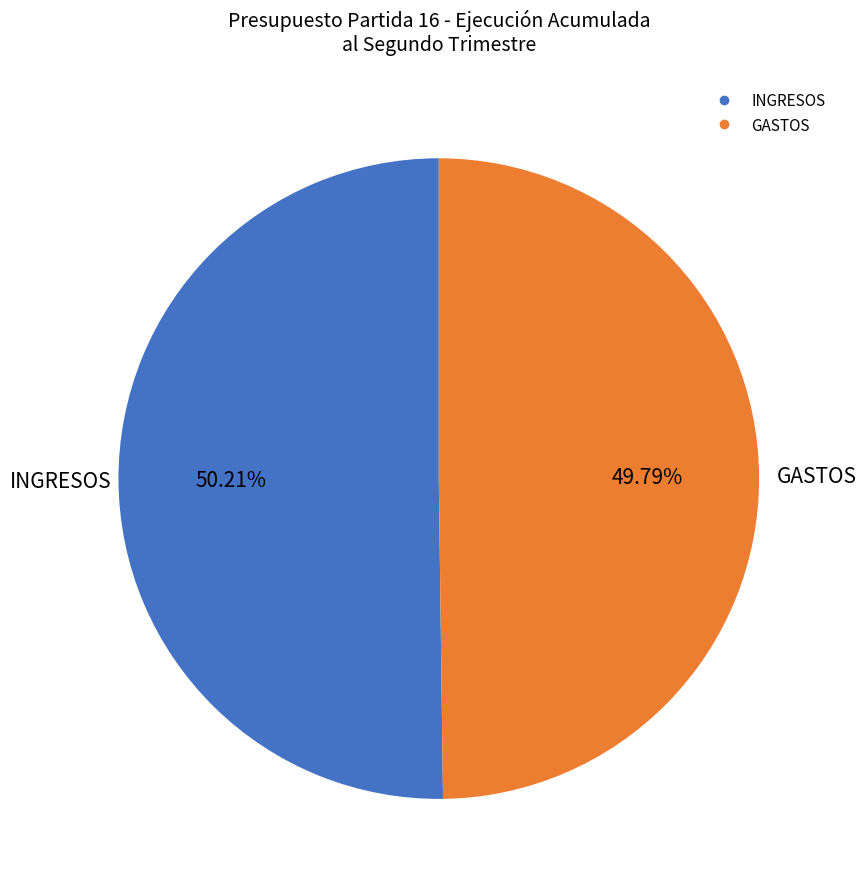

Does any single category account for the majority?

Yes